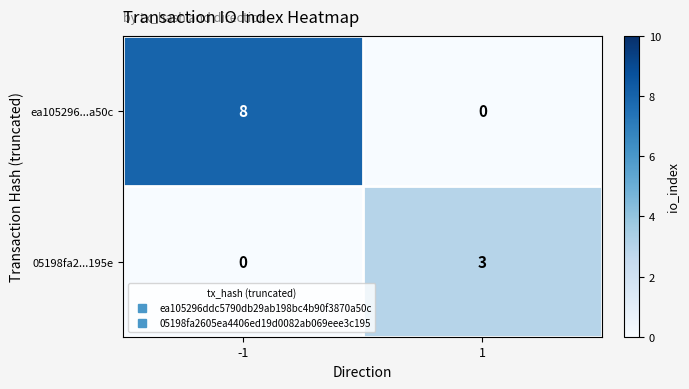

What is the maximum value shown in the chart?

8